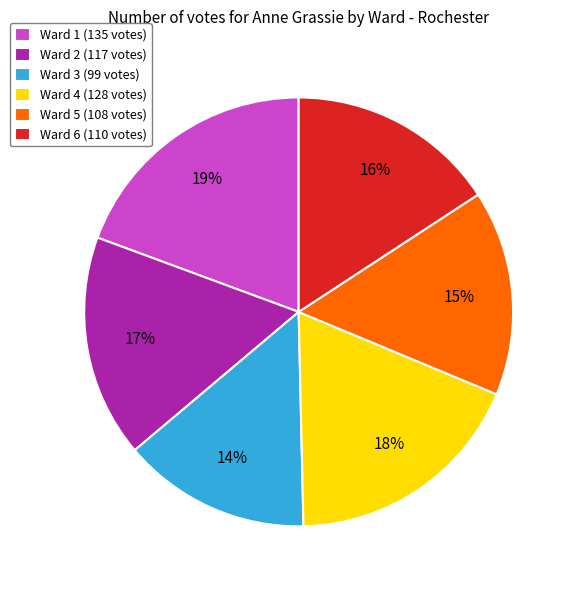

Is the sum of Ward 3 (99 votes) and Ward 2 (117 votes) greater than half?

No